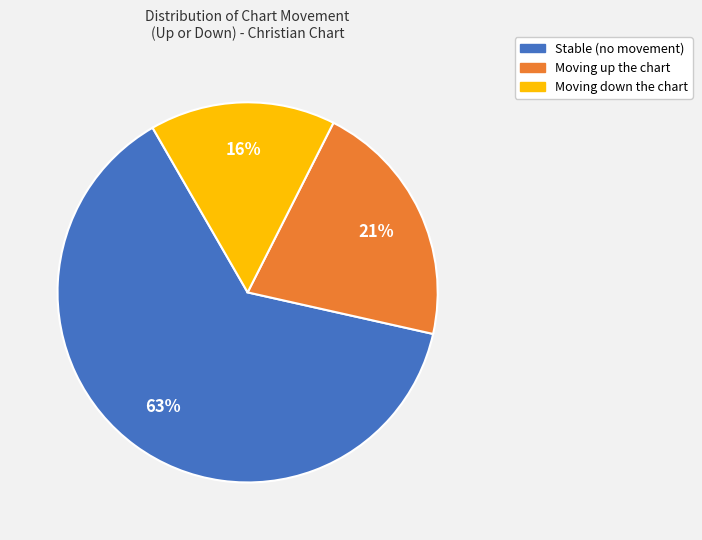

Is there any slice that represents more than half of the pie?

Yes